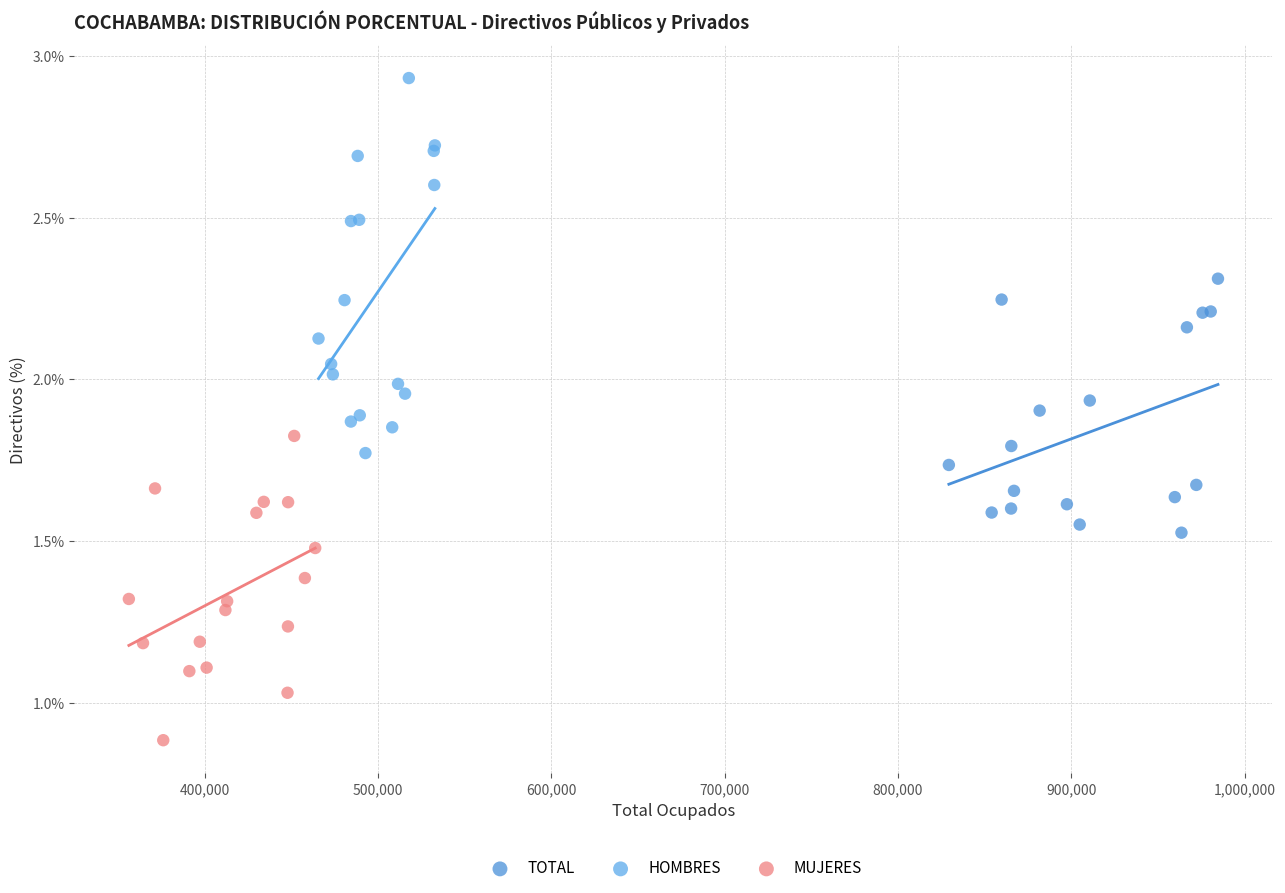

What are all the series names shown in the legend?

TOTAL, HOMBRES, MUJERES